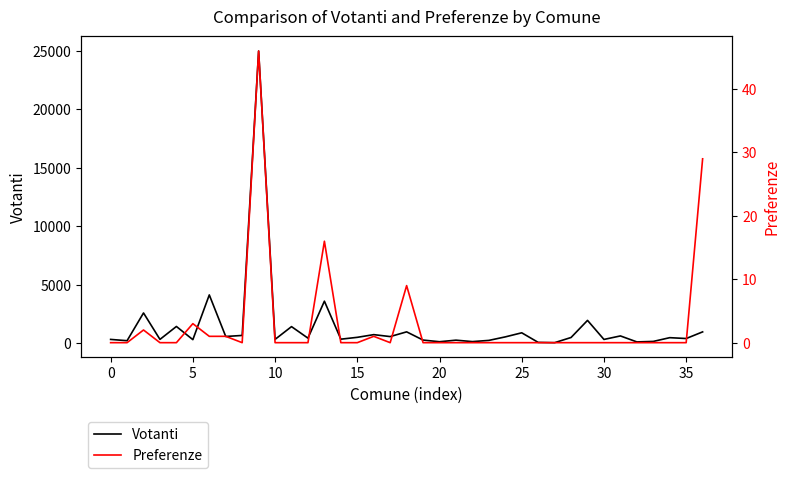

At which label is Preferenze closest to 23?

36